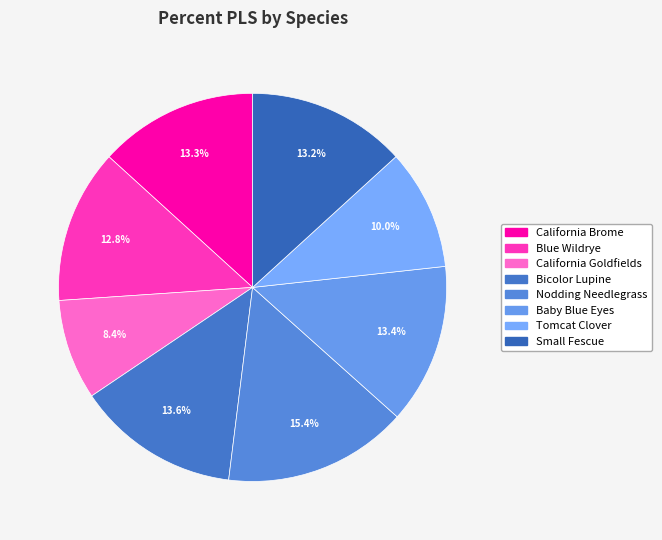

Count the number of slices in the pie.

8